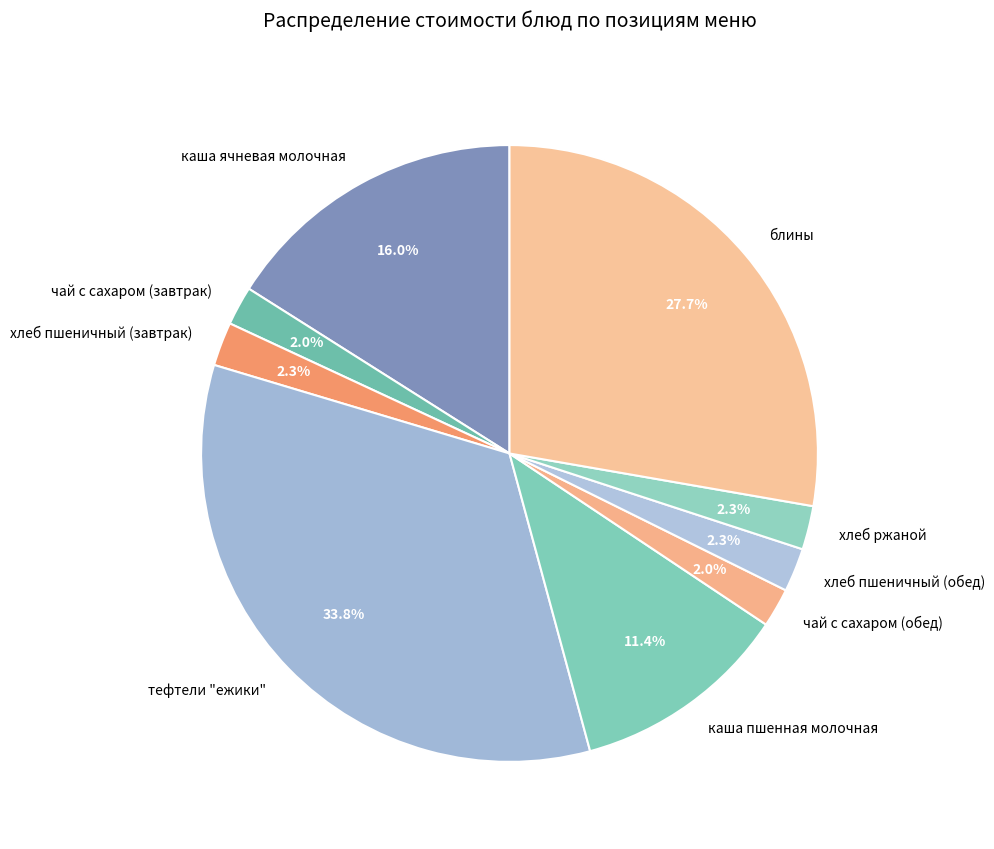

How many slices are in this pie chart?

9